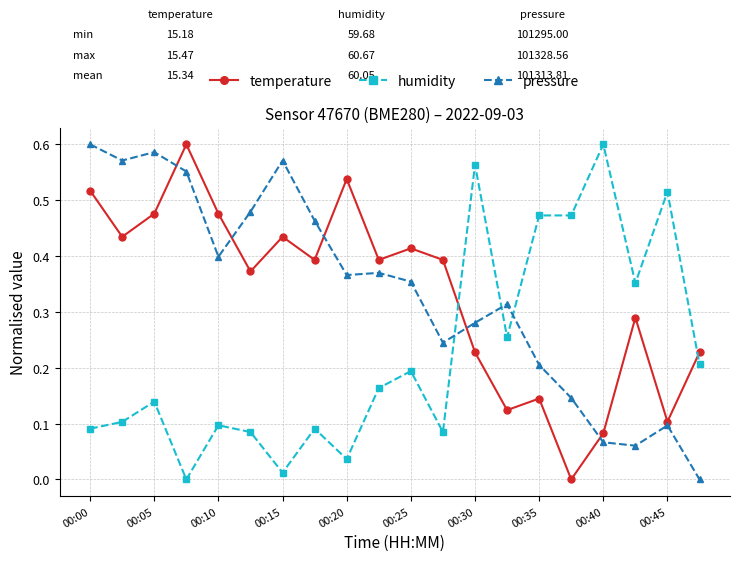

How many interior local valleys does the temperature series have?

7